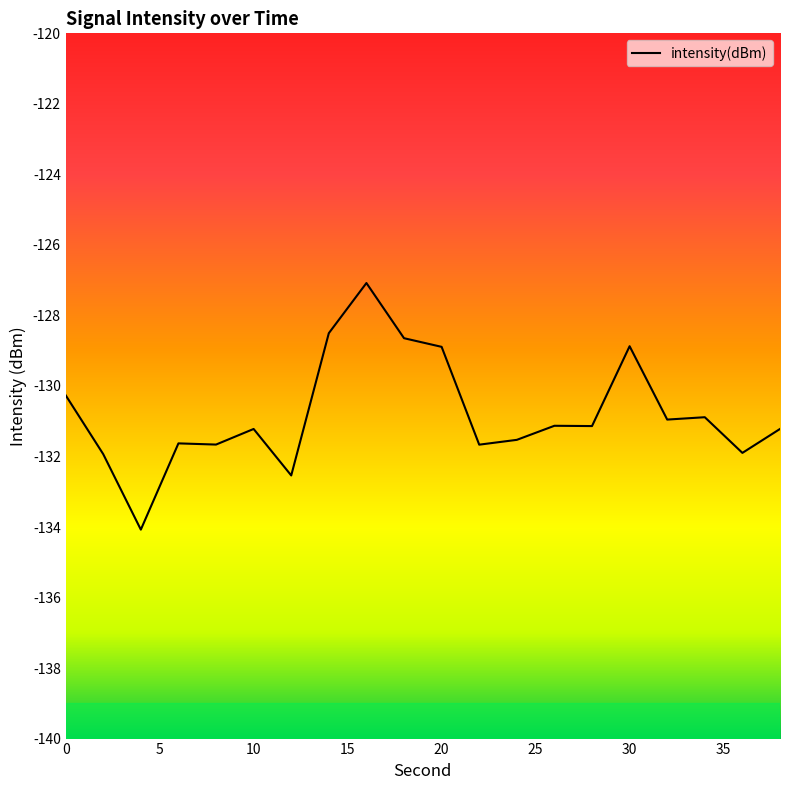

Reading left to right, transcribe all the data shown in this chart.

0=-130.3	2=-131.9	4=-134.1	6=-131.6	8=-131.7	10=-131.2	12=-132.5	14=-128.5	16=-127.1	18=-128.6	20=-128.9	22=-131.7	24=-131.5	26=-131.1	28=-131.1	30=-128.9	32=-131.0	34=-130.9	36=-131.9	38=-131.2